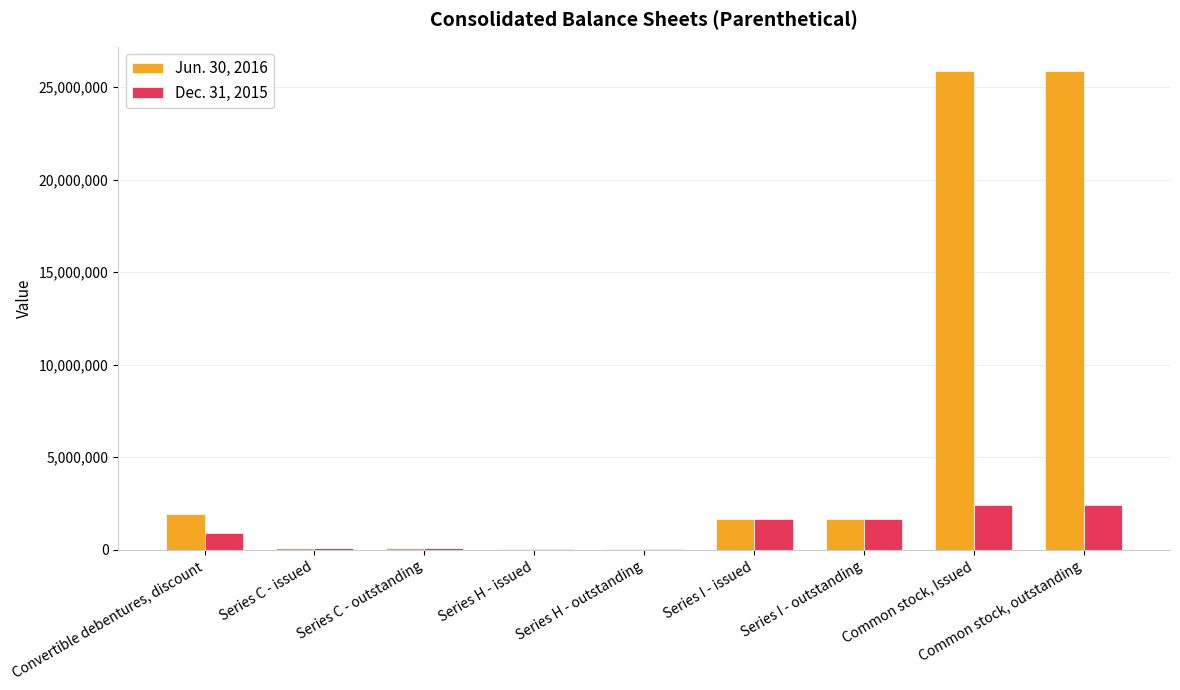

The Dec. 31, 2015 series shows 25000 at Series H - outstanding. True or false?

True